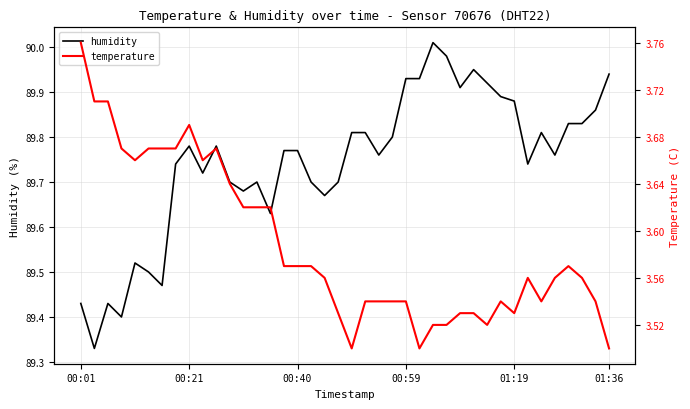

Between 29 and 28, which is larger?

29